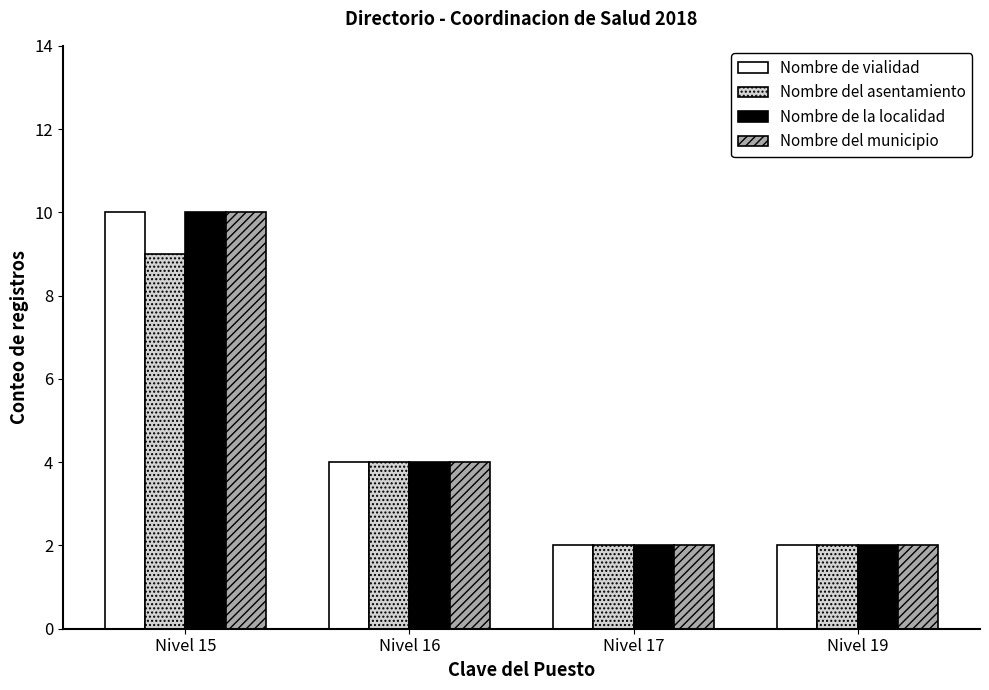

What is the difference between the second highest and minimum values in the Nombre de vialidad series?

2